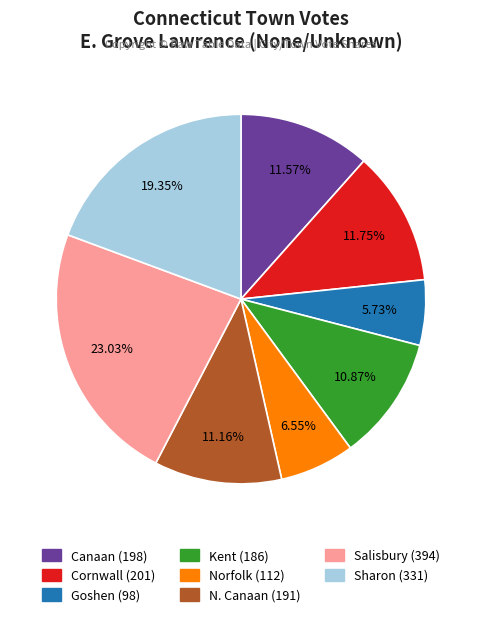

Combined, what portion of the pie is Kent and Canaan?

22.4%